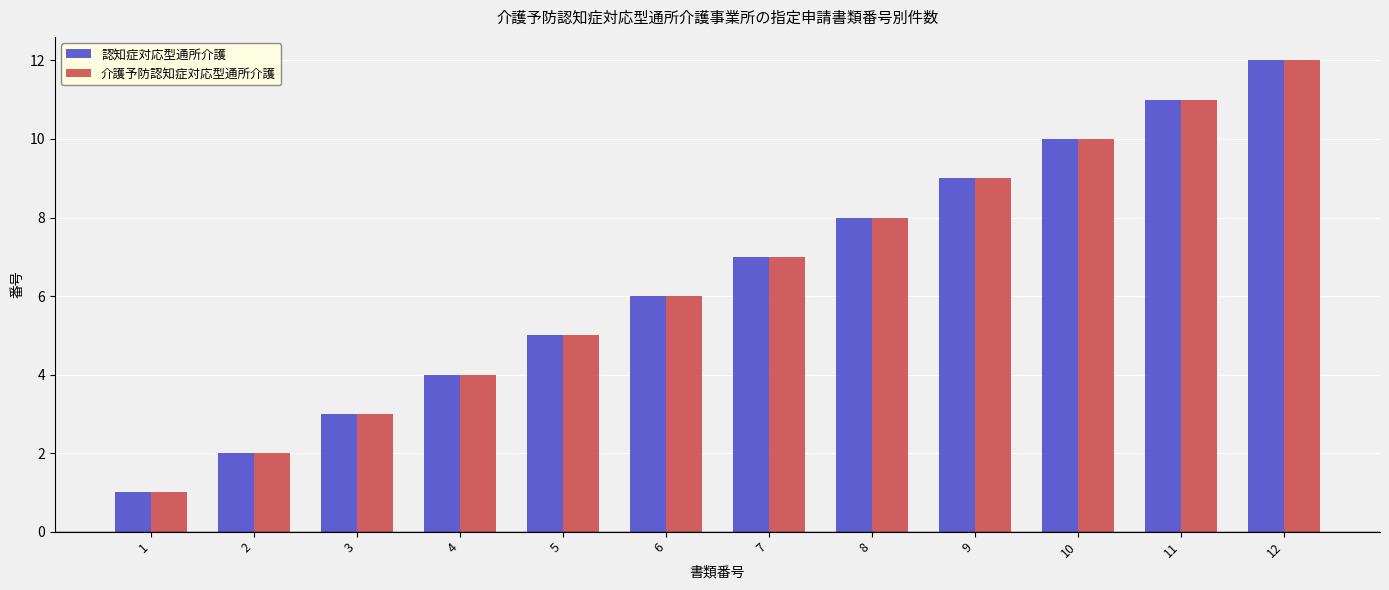

Is the value of 介護予防認知症対応型通所介護 at 7 greater than the value of 認知症対応型通所介護 at 5?

Yes